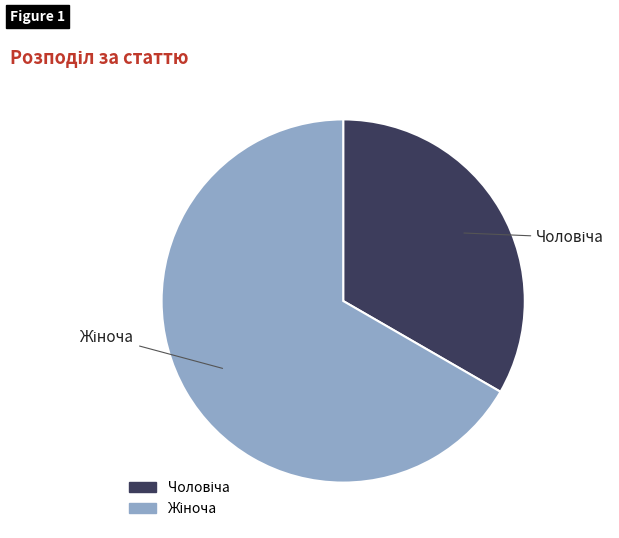

Does any single category account for the majority?

Yes